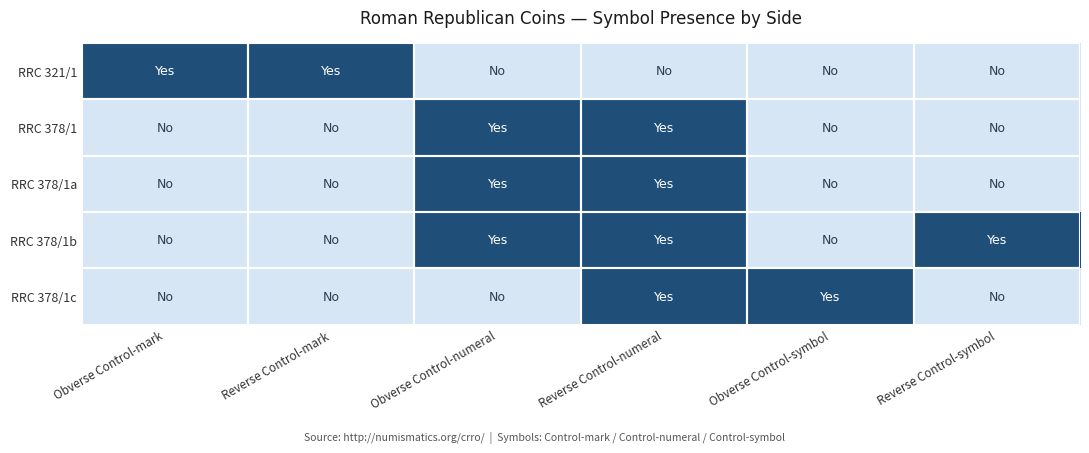

At which category is the sum across all series the highest?

Reverse Control-numeral